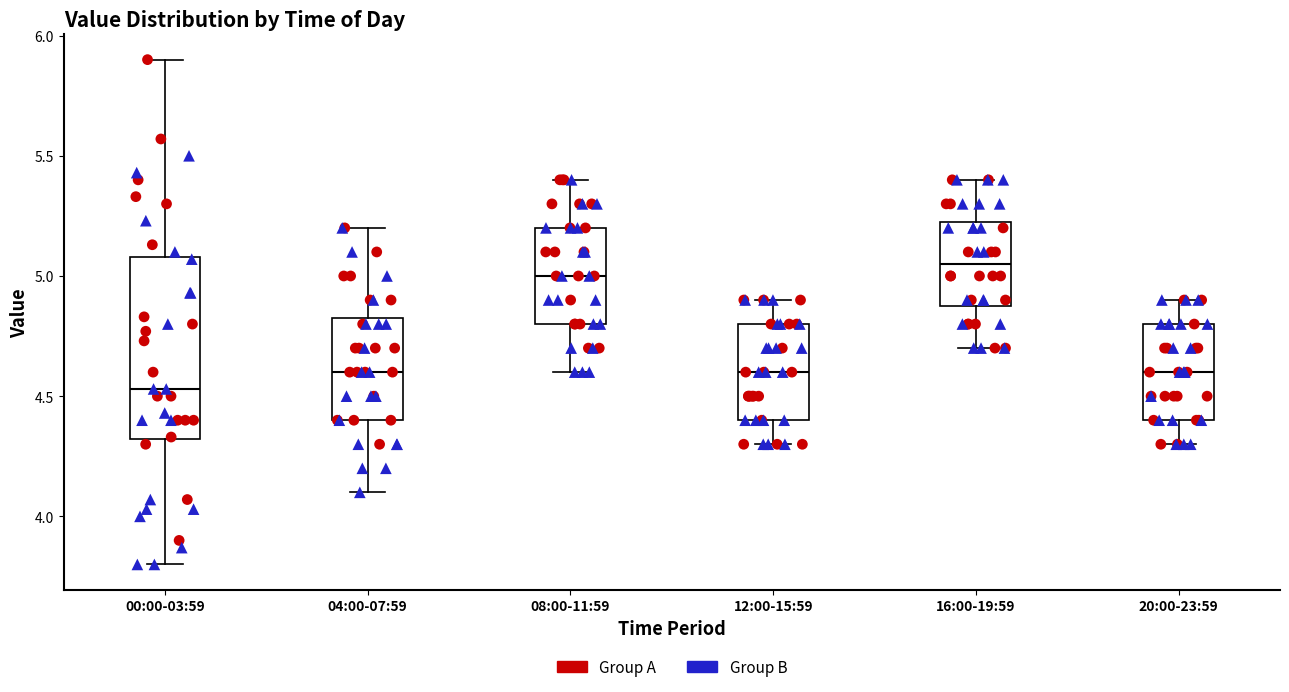

Where does the lower whisker of the box for 08:00-11:59 end on the y-axis? The values are not printed on the chart, so give them approximately, as read against the axis.

4.60